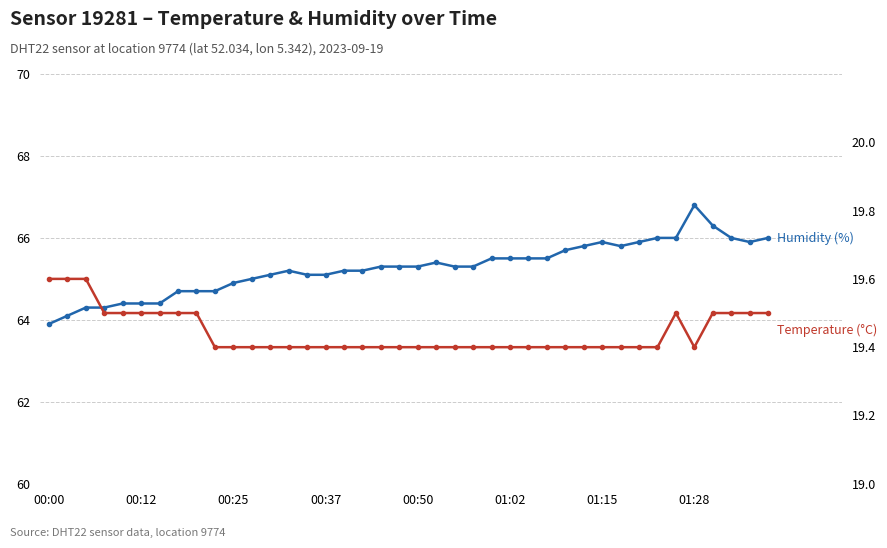

Reading left to right, what are all the values shown in this chart?

Humidity (%): 63.9	64.1	64.3	64.3	64.4	64.4	64.4	64.7	64.7	64.7	64.9	65.0	65.1	65.2	65.1	65.1	65.2	65.2	65.3	65.3	65.3	65.4	65.3	65.3	65.5	65.5	65.5	65.5	65.7	65.8	65.9	65.8	65.9	66.0	66.0	66.8	66.3	66.0	65.9	66.0
Temperature (°C): 19.6	19.6	19.6	19.5	19.5	19.5	19.5	19.5	19.5	19.4	19.4	19.4	19.4	19.4	19.4	19.4	19.4	19.4	19.4	19.4	19.4	19.4	19.4	19.4	19.4	19.4	19.4	19.4	19.4	19.4	19.4	19.4	19.4	19.4	19.5	19.4	19.5	19.5	19.5	19.5